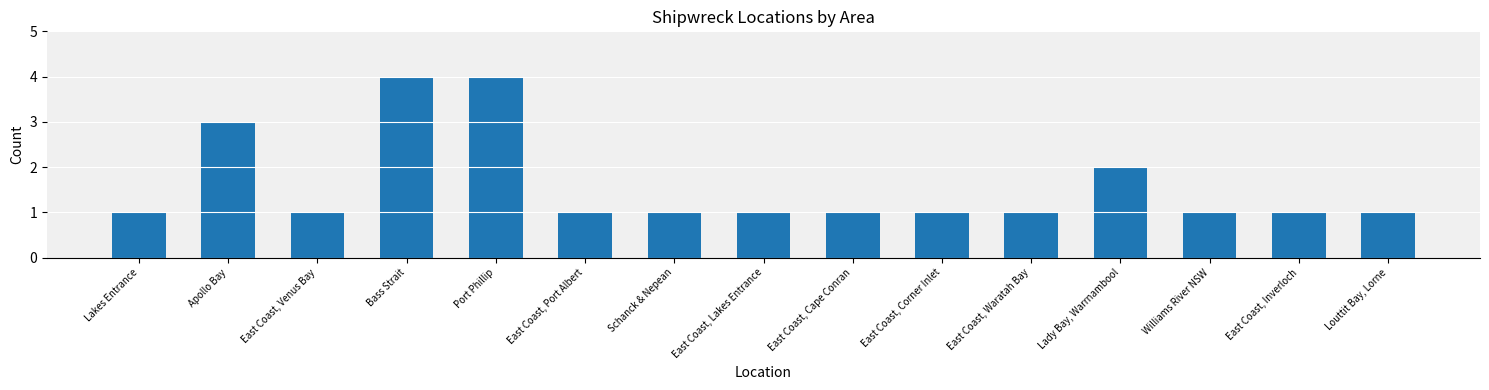

Count the values in the range 1 to 2.

12